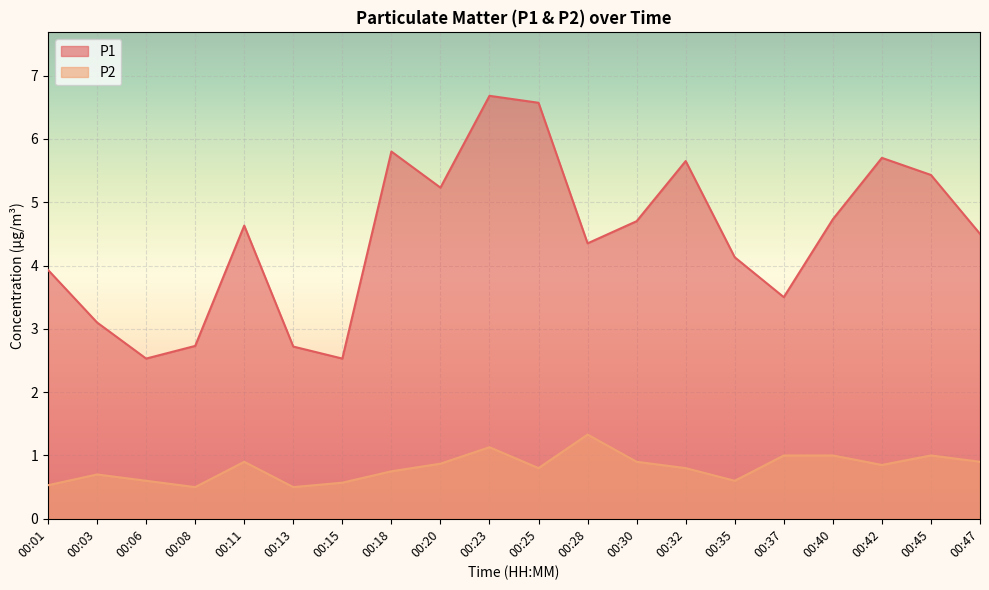

How many lines are shown in the chart?

2